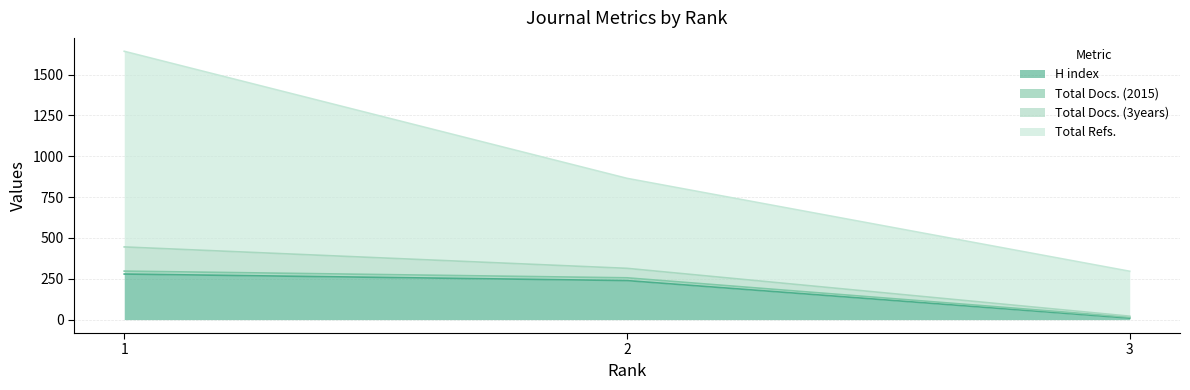

What is the spread (max minus min) of values at 2?

626